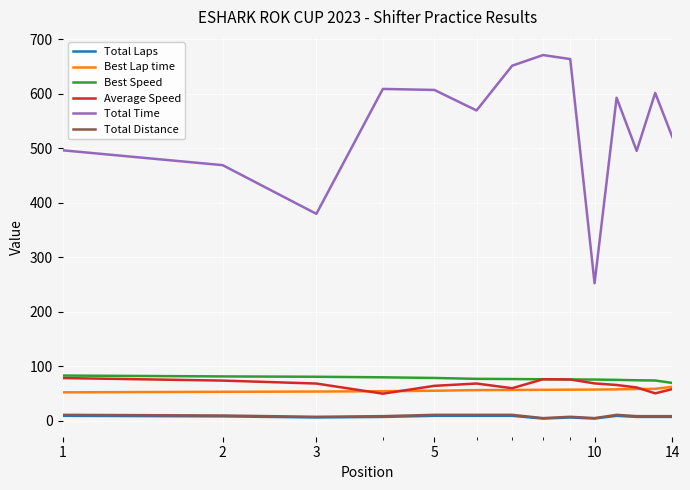

Which series has the largest range (max minus min)?

Total Time